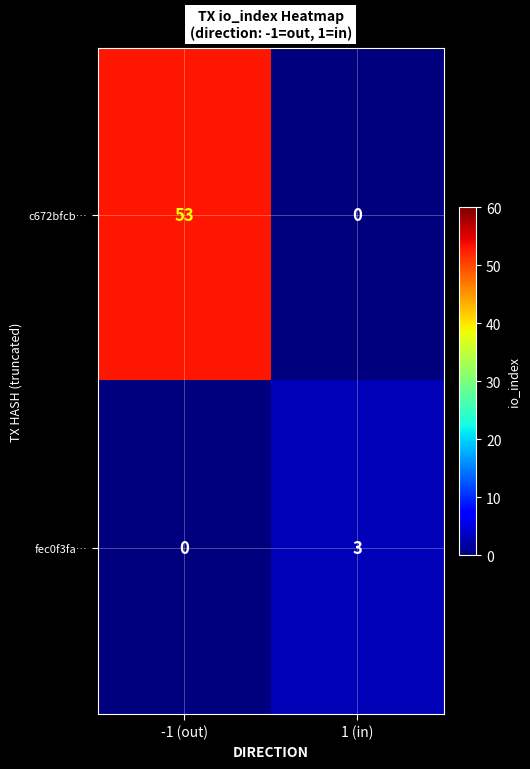

The value of c672bfcb… at -1 (out) is 71. True or false?

False